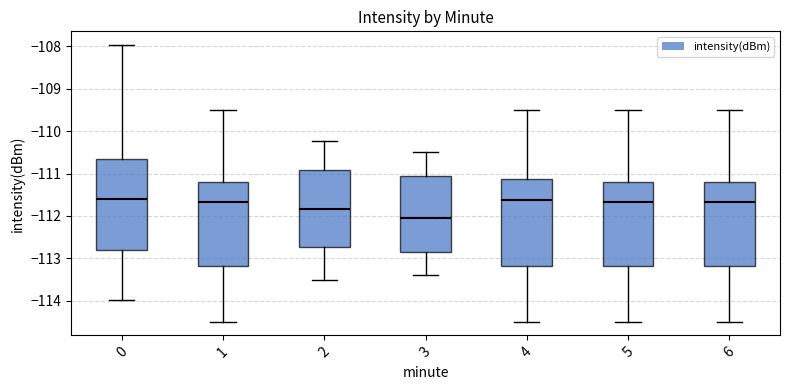

Reading left to right, transcribe this box plot: for each box, give where its median line is, the range the box spans, and where its two whiskers end, as read against the y-axis. The values are not printed on the chart, so give them approximately, as read against the axis.

0: median -111.6, box -112.8 to -110.7, whiskers -114.0 to -108.0
1: median -111.7, box -113.2 to -111.2, whiskers -114.5 to -109.5
2: median -111.8, box -112.7 to -110.9, whiskers -113.5 to -110.2
3: median -112.0, box -112.8 to -111.0, whiskers -113.4 to -110.5
4: median -111.6, box -113.2 to -111.1, whiskers -114.5 to -109.5
5: median -111.7, box -113.2 to -111.2, whiskers -114.5 to -109.5
6: median -111.7, box -113.2 to -111.2, whiskers -114.5 to -109.5